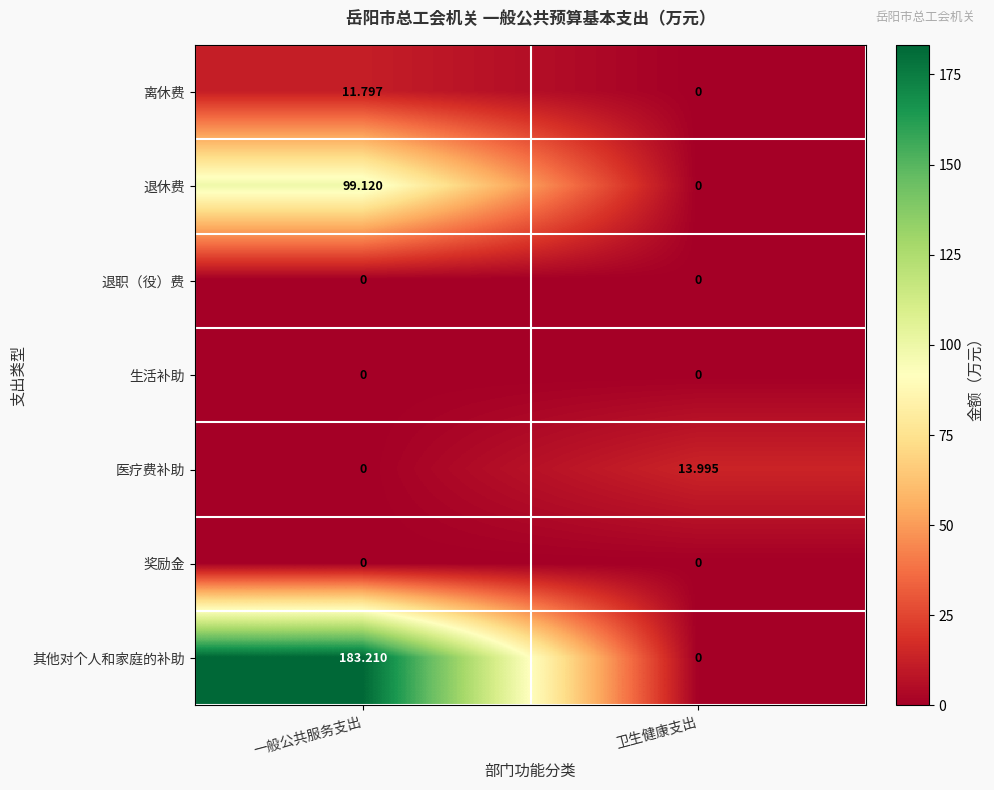

List the labels in order of 离休费 value, largest first.

一般公共服务支出, 卫生健康支出